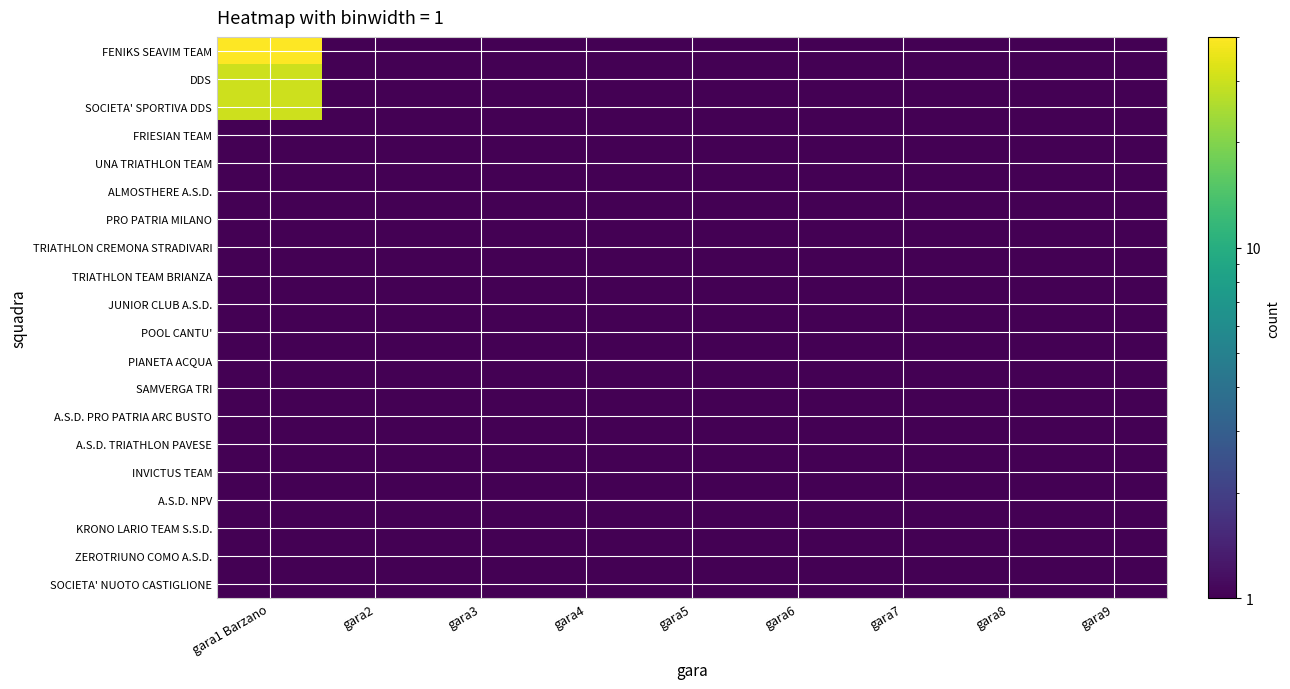

Rank the series at gara1 Barzano from highest to lowest value.

FENIKS SEAVIM TEAM, DDS, SOCIETA' SPORTIVA DDS, FRIESIAN TEAM, UNA TRIATHLON TEAM, ALMOSTHERE A.S.D., PRO PATRIA MILANO, TRIATHLON CREMONA STRADIVARI, TRIATHLON TEAM BRIANZA, JUNIOR CLUB A.S.D., POOL CANTU', PIANETA ACQUA, SAMVERGA TRI, A.S.D. PRO PATRIA ARC BUSTO, A.S.D. TRIATHLON PAVESE, INVICTUS TEAM, A.S.D. NPV, KRONO LARIO TEAM S.S.D., ZEROTRIUNO COMO A.S.D., SOCIETA' NUOTO CASTIGLIONE